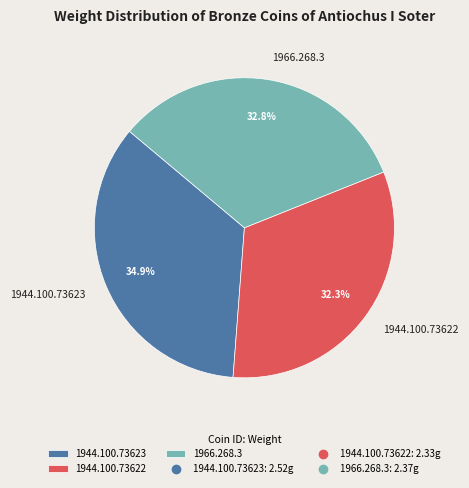

What is the ratio of the value at 1944.100.73622 to the value at 1944.100.73623?

0.9